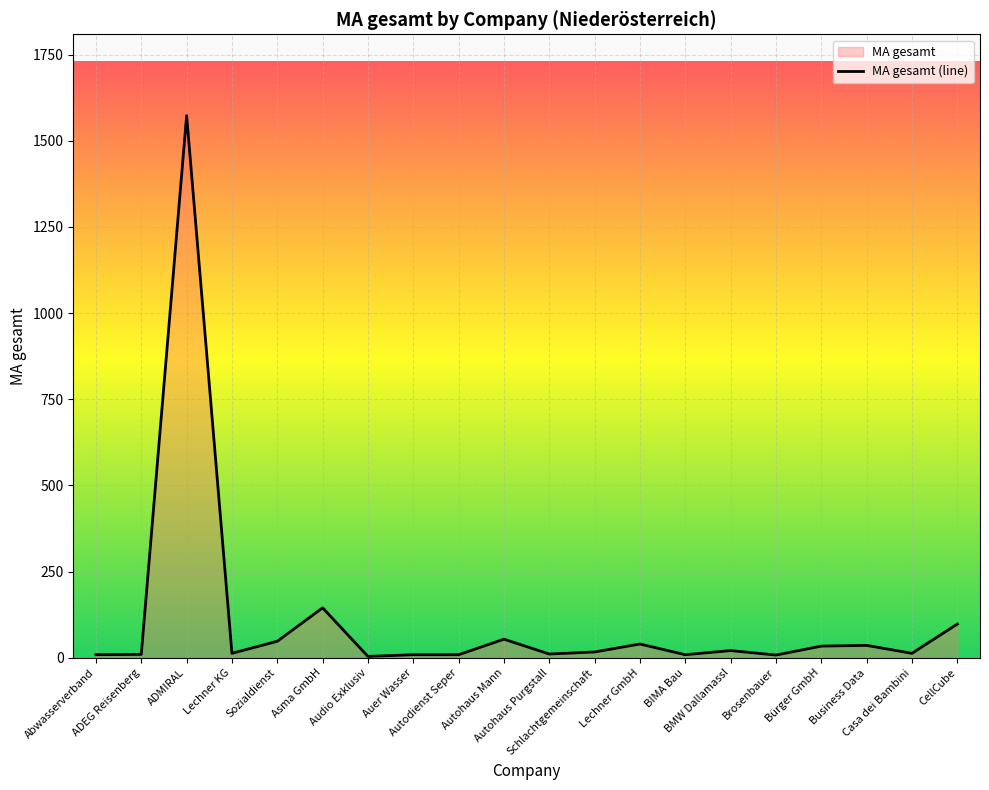

Does the chart display data point markers on the line(s)?

No